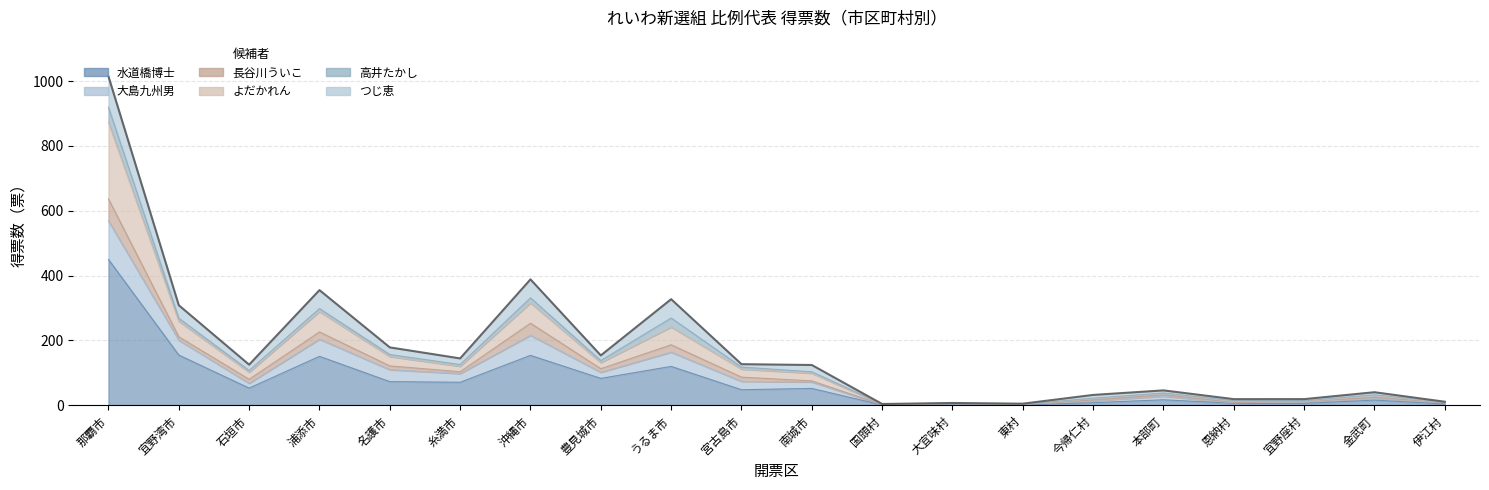

True or false: 水道橋博士 and よだかれん intersect in this chart.

False